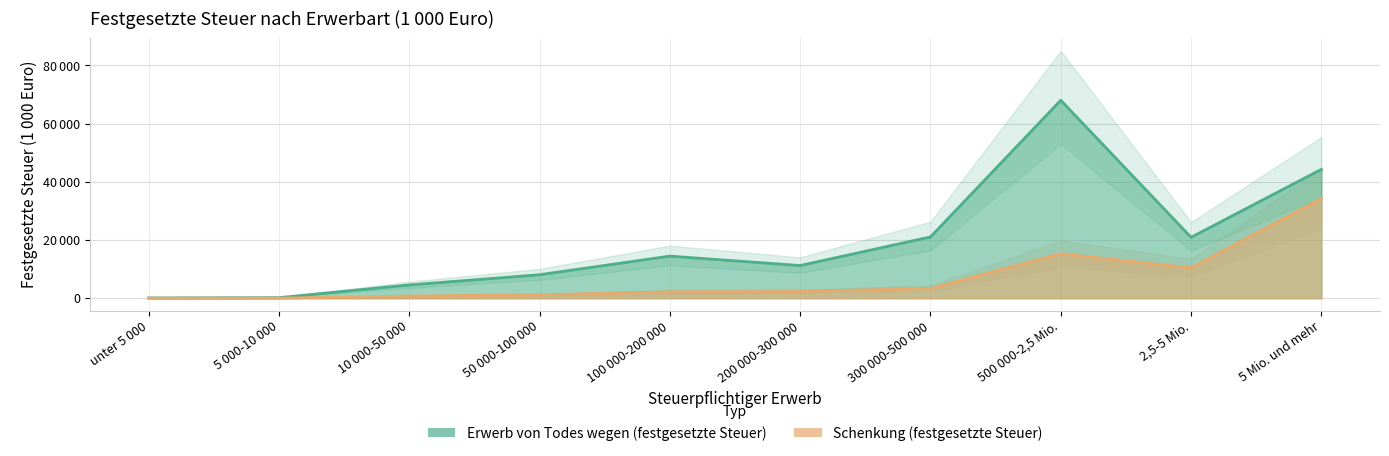

The value of Schenkung (festgesetzte Steuer) at 50 000-100 000 is 1153. True or false?

True